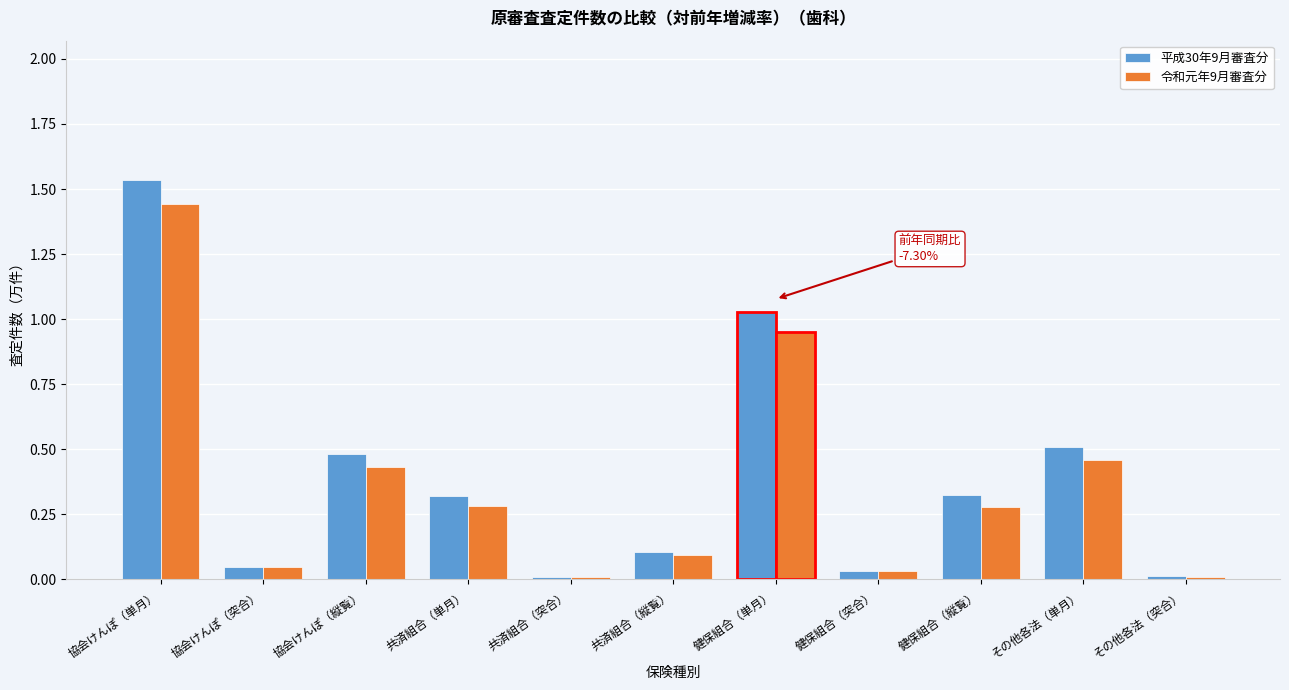

At which category is the sum across all series the highest?

協会けんぽ（単月）